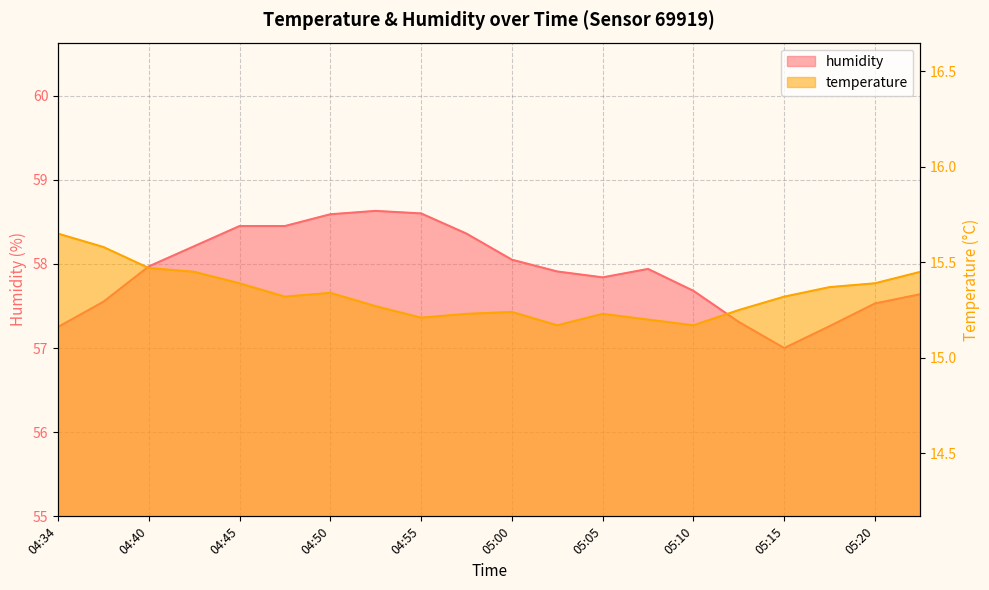

At how many categories does at least one series exceed 16?

20